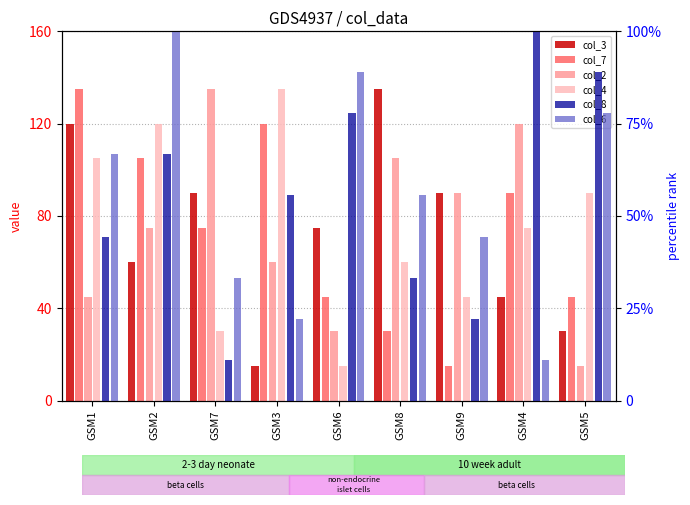

How many distinct data groups are displayed?

6